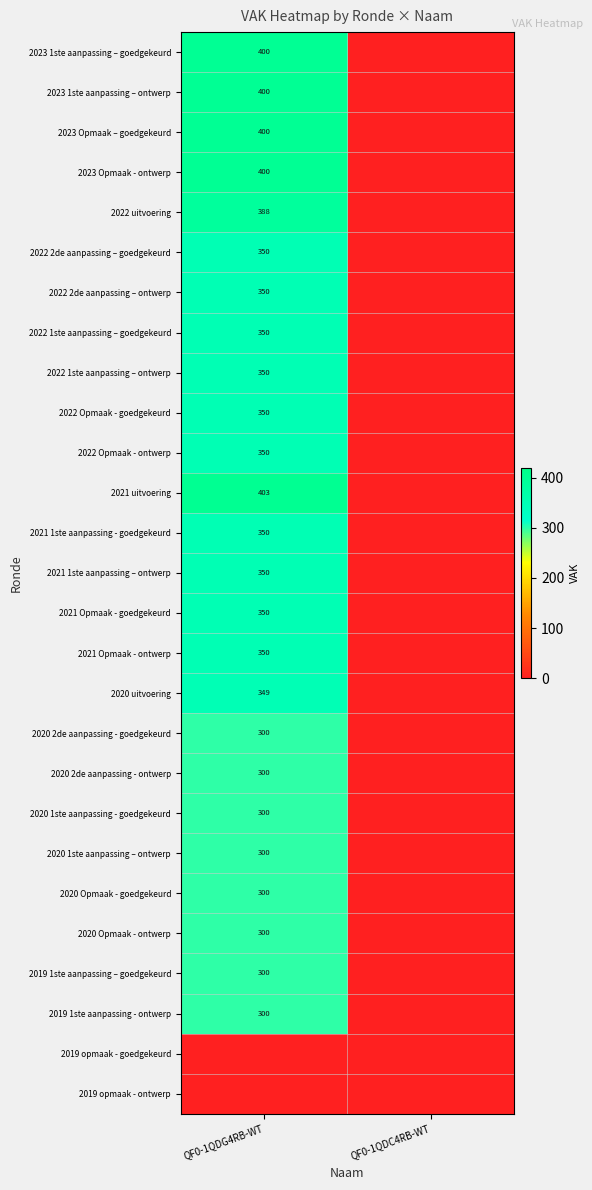

Is it true that 2022 Opmaak - goedgekeurd equals 350 at QF0-1QDG4RB-WT?

True